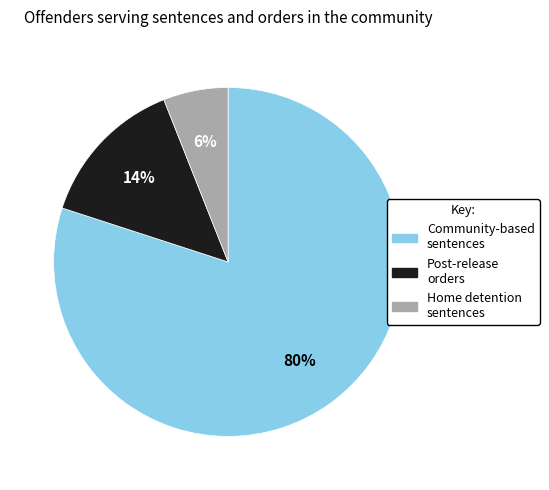

How many slices are in this pie chart?

3